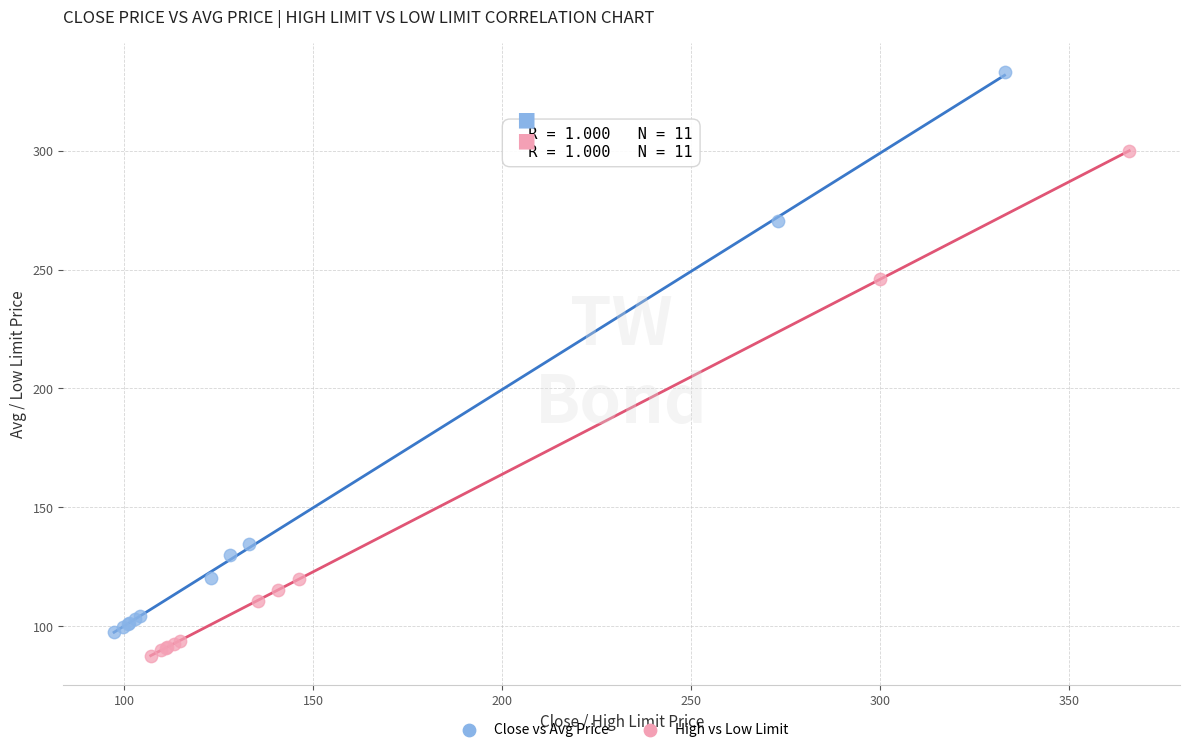

Which series reaches the maximum Y coordinate?

Close vs Avg Price